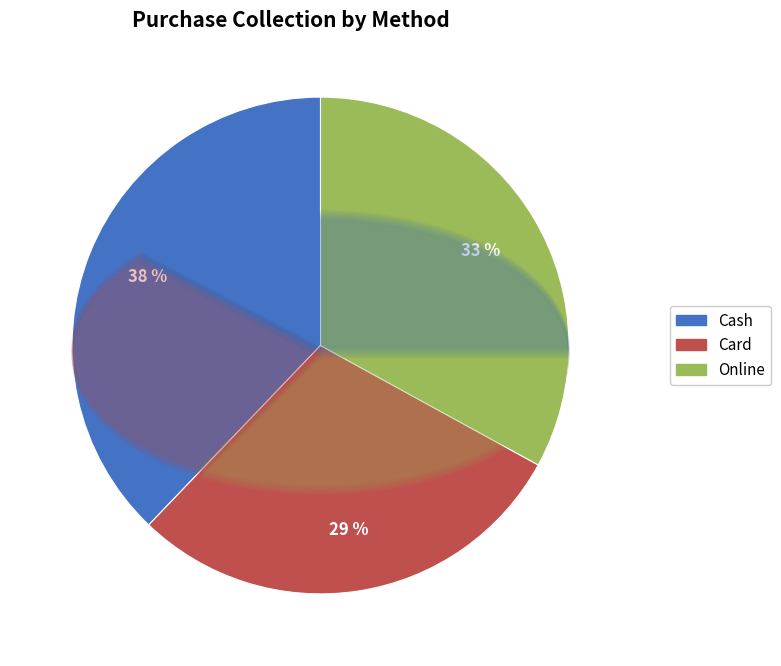

The Card slice represents 29% of the pie. True or false?

True